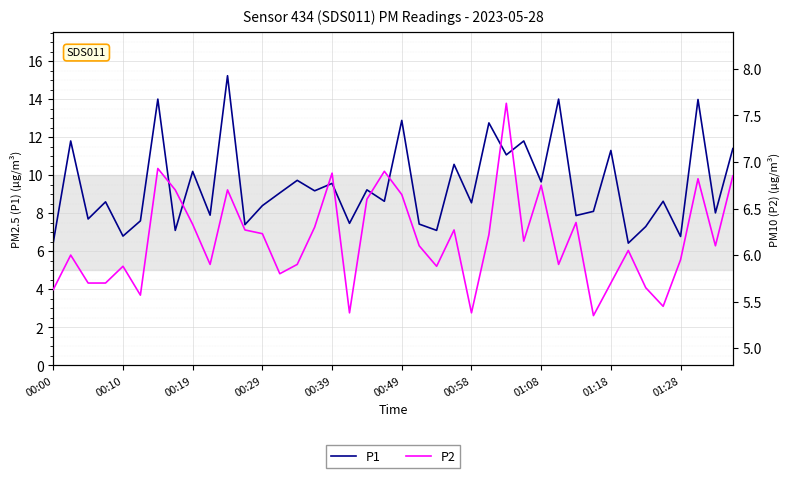

The value of P1 at 00:19 is 13.6. True or false?

False